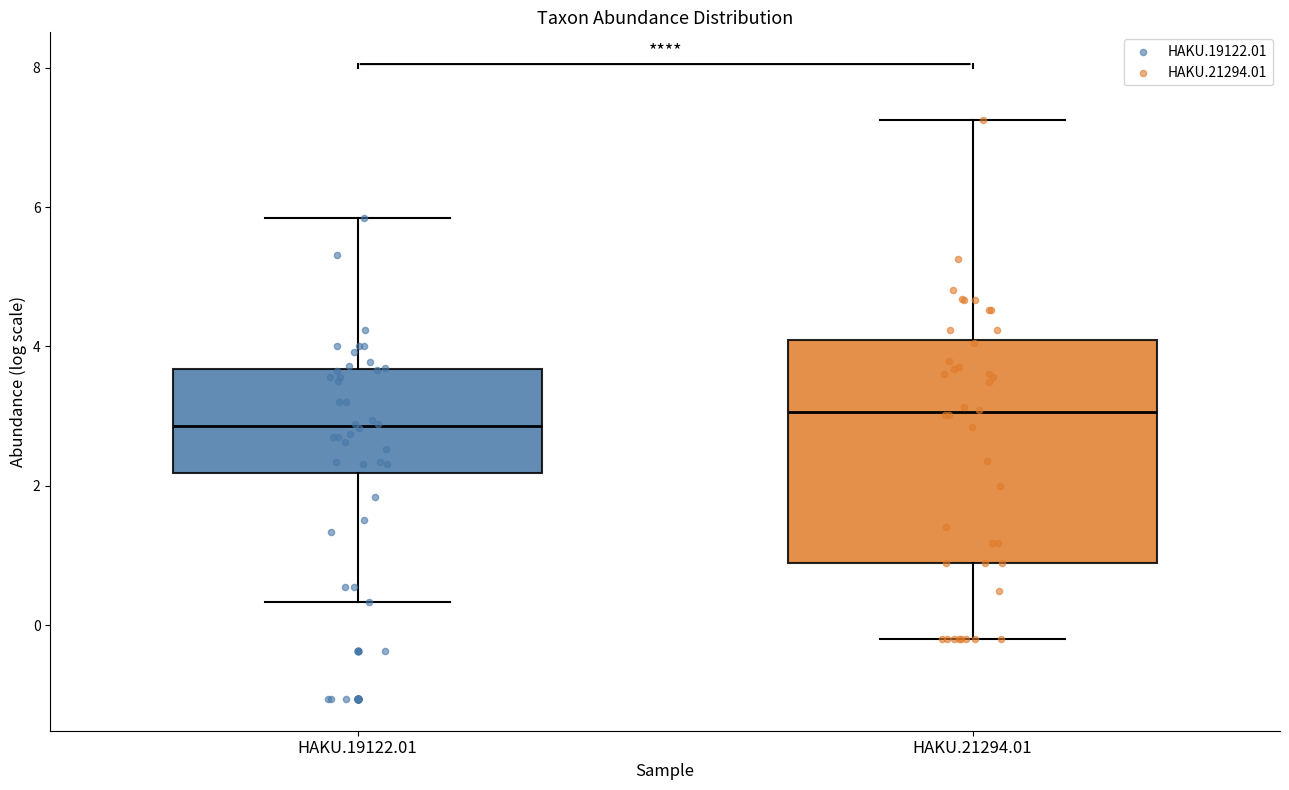

Reading left to right, read every box against the y-axis: the position of its median line, the range the box covers, and the ends of its whiskers. The values are not printed on the chart, so give them approximately, as read against the axis.

HAKU.19122.01: median 2.8, box 2.2 to 3.6, whiskers 0.4 to 5.8
HAKU.21294.01: median 3.0, box 0.8 to 4.0, whiskers -0.2 to 7.2